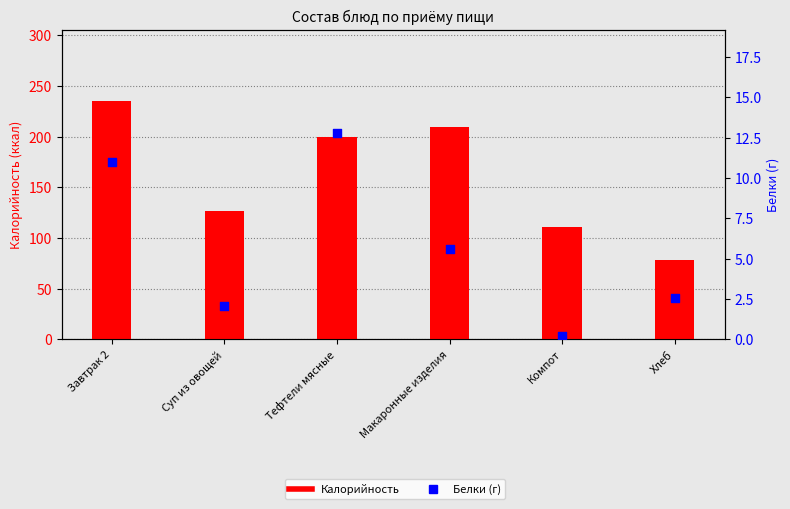

Which series reaches the minimum Y coordinate?

Белки